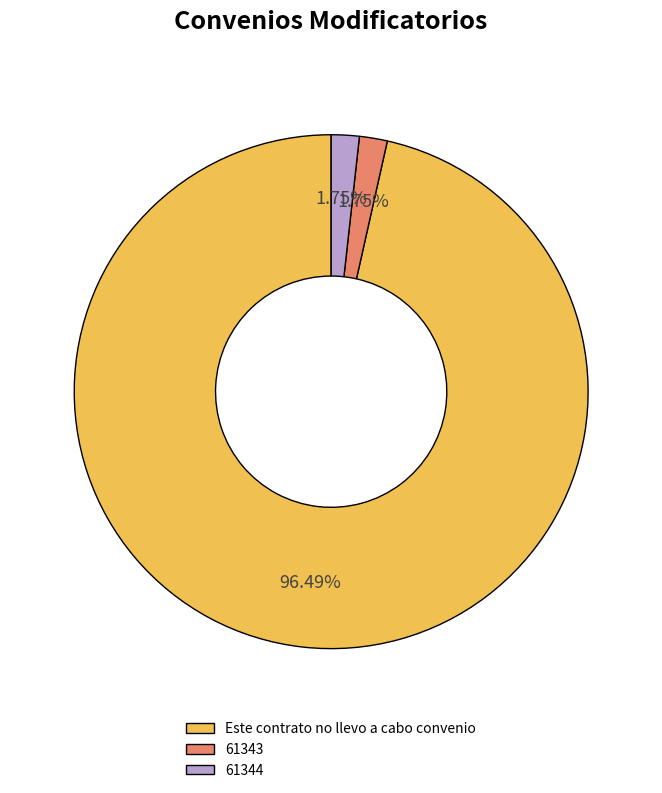

Is Este contrato no llevo a cabo convenio the majority of the pie?

Yes